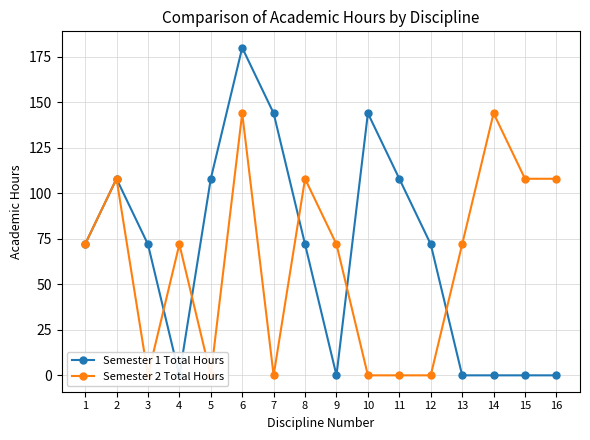

What is the greatest value displayed?

180